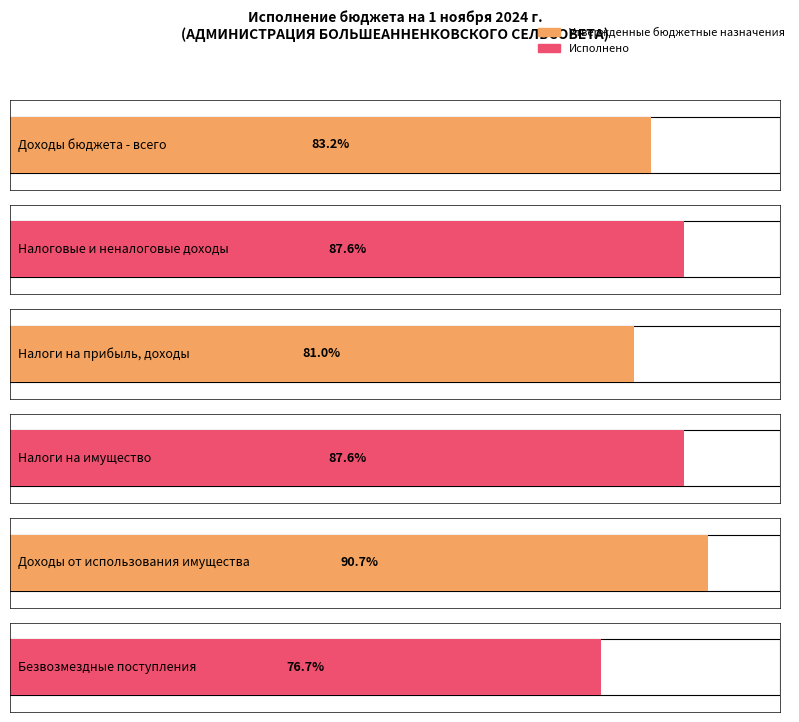

How many values in the Утвержденные бюджетные назначения series exceed 991173?

2